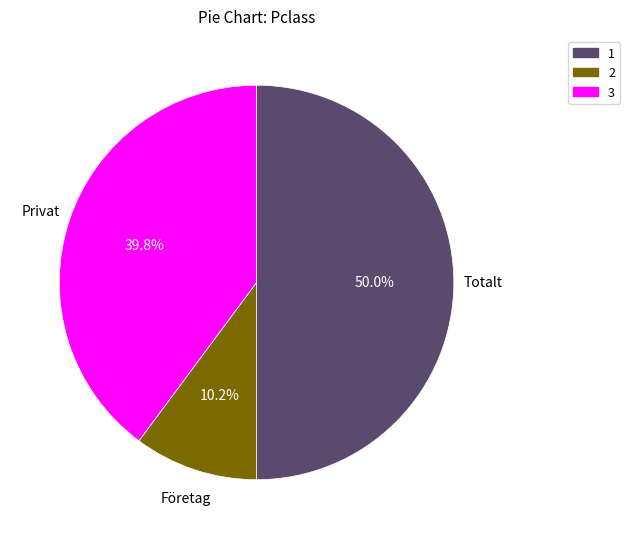

Is the sum of 1 and 3 greater than half?

Yes